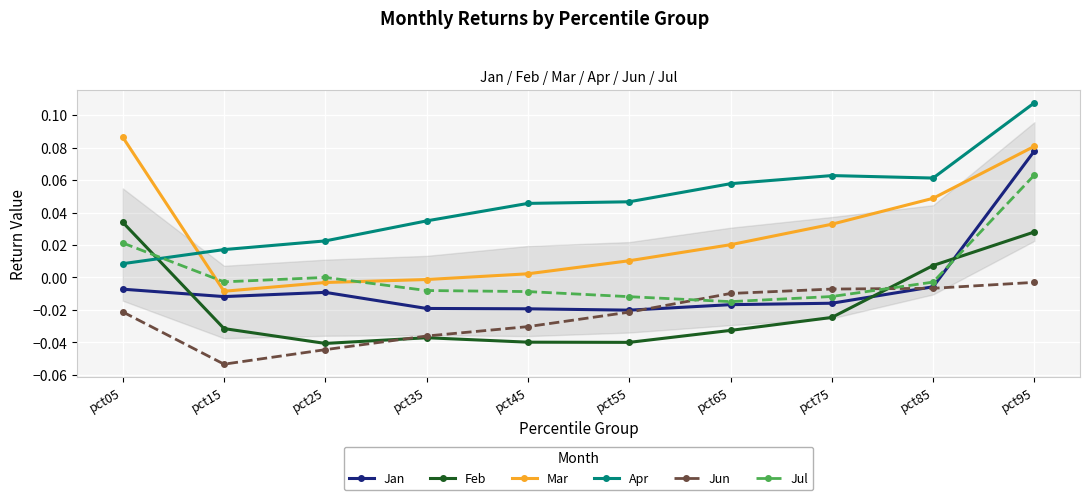

How many lines are shown in the chart?

6